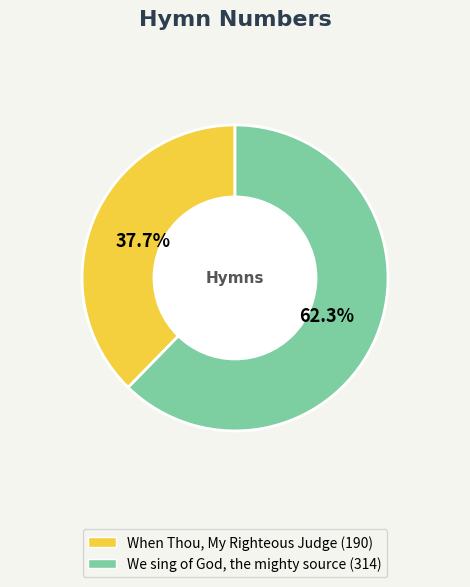

Which category accounts for the majority?

We sing of God, the mighty source